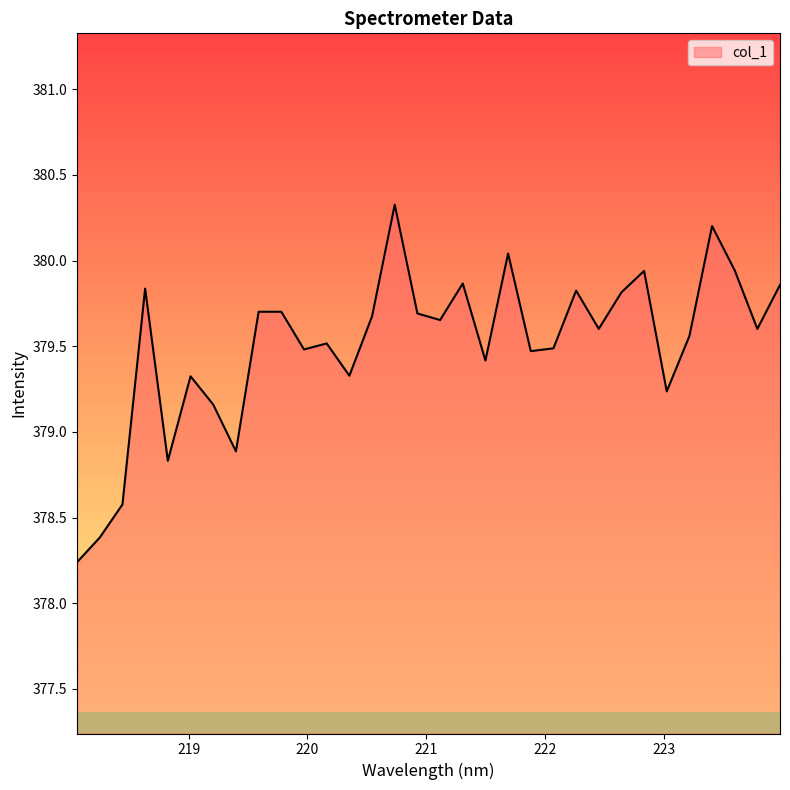

What is the difference between the maximum and minimum values?

2.1